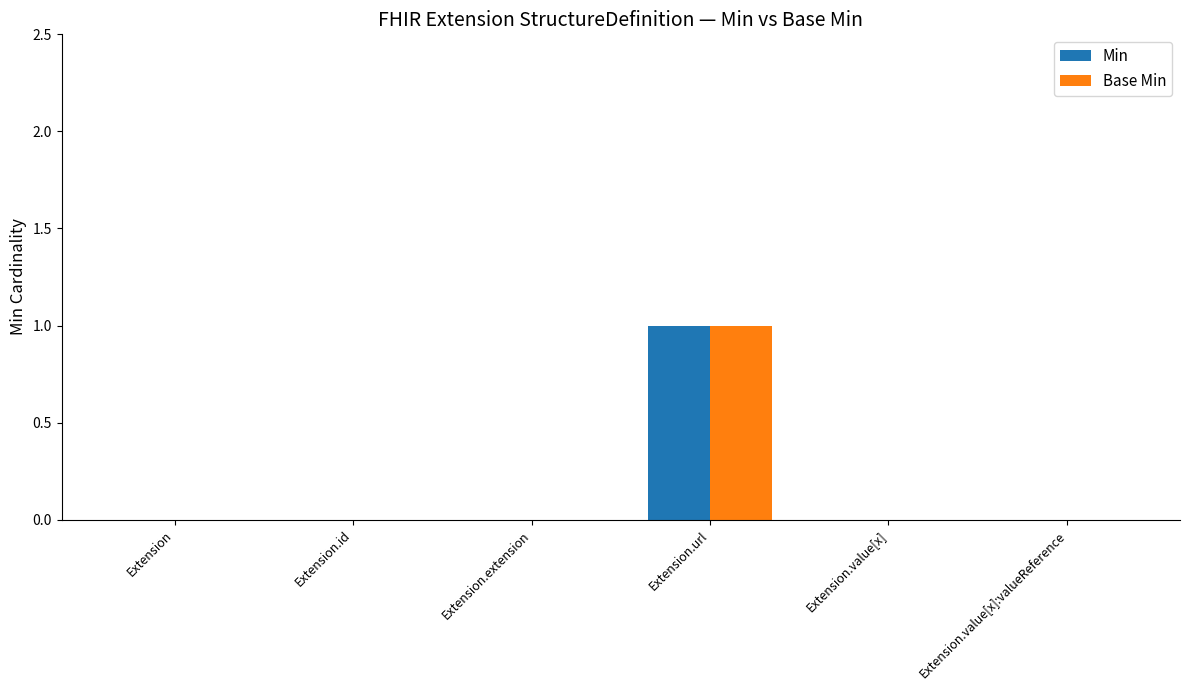

Reading right to left, extract all data points from this chart.

Min: Extension.value[x]:valueReference=0	Extension.value[x]=0	Extension.url=1	Extension.extension=0	Extension.id=0	Extension=0
Base Min: Extension.value[x]:valueReference=0	Extension.value[x]=0	Extension.url=1	Extension.extension=0	Extension.id=0	Extension=0